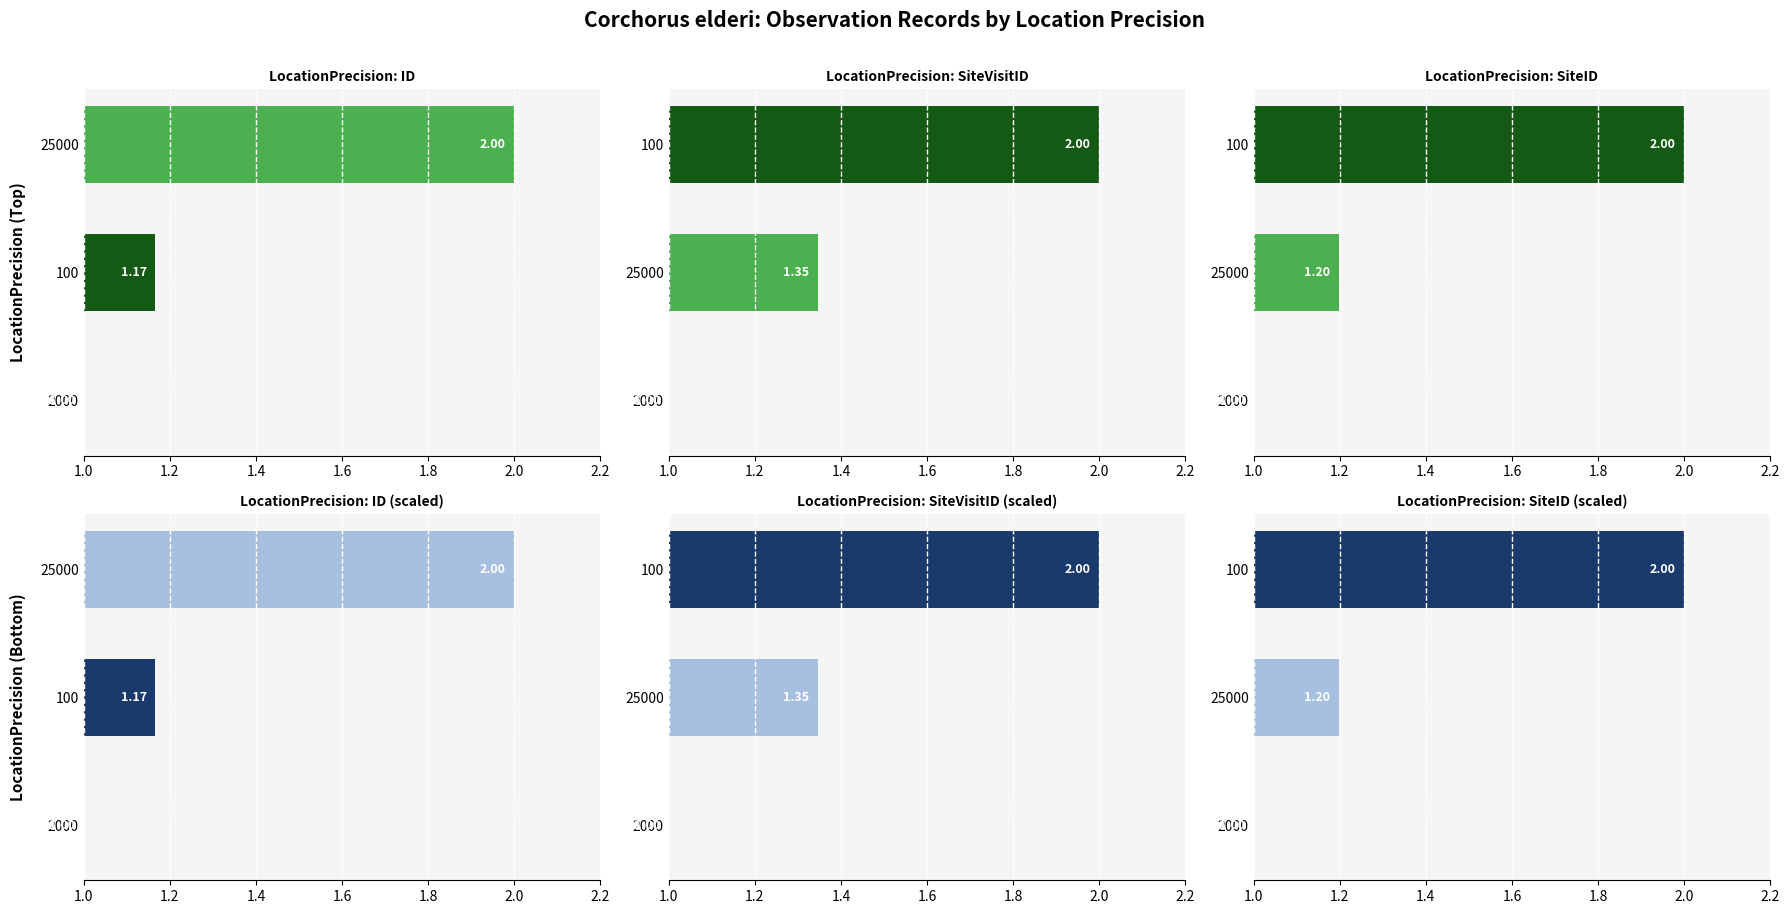

The value of LocationPrecision: ID at 2000 is 1.7. True or false?

False